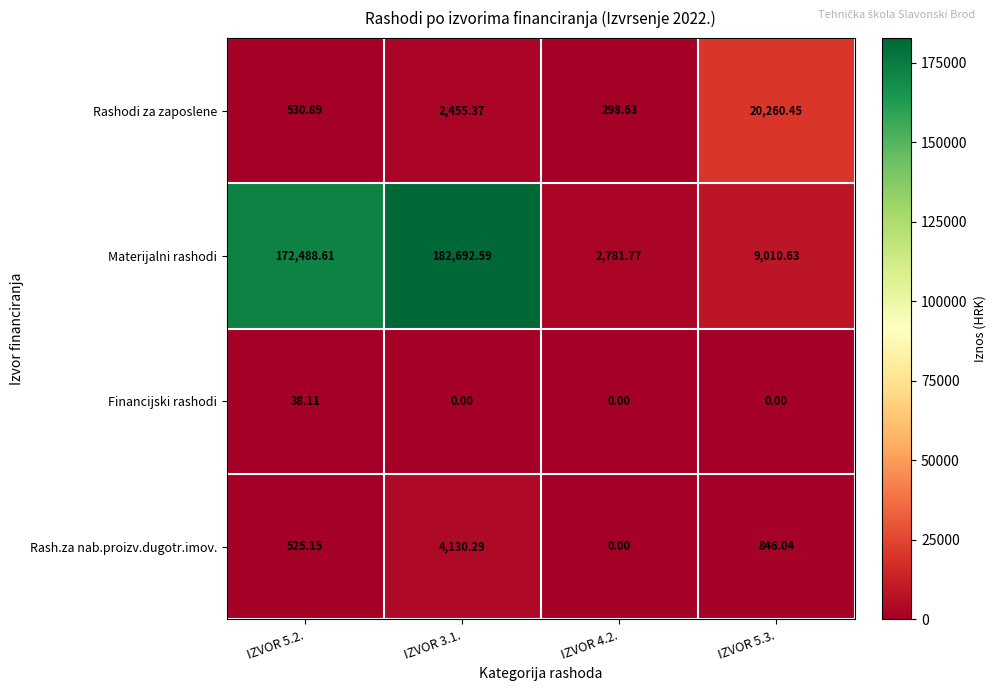

How many distinct data groups are displayed?

4